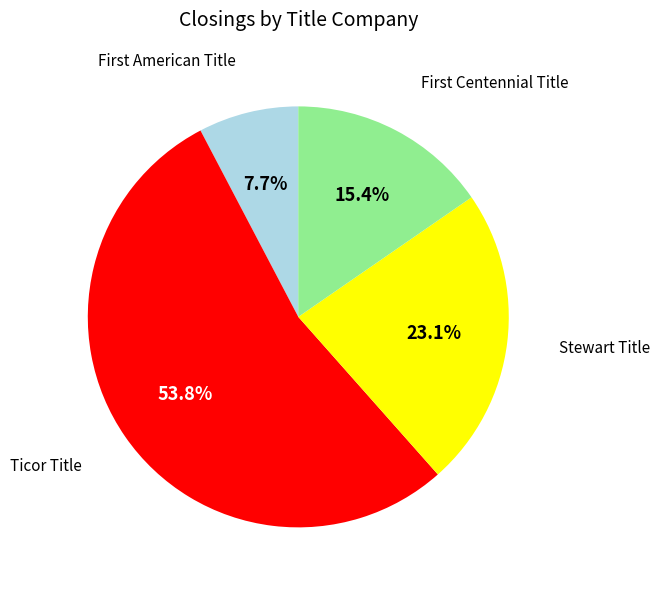

Is there any slice that represents more than half of the pie?

Yes